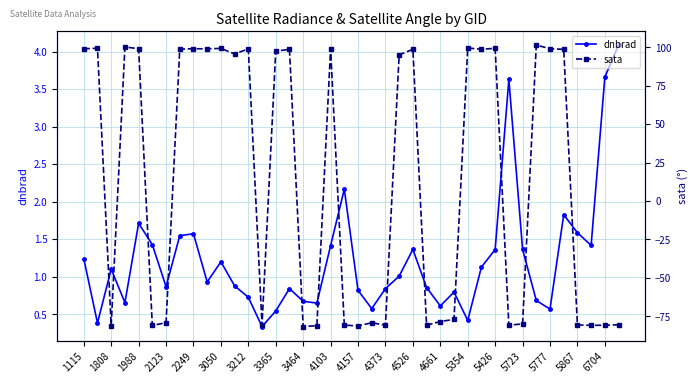

True or false: dnbrad has more than 2 interior local peaks.

True